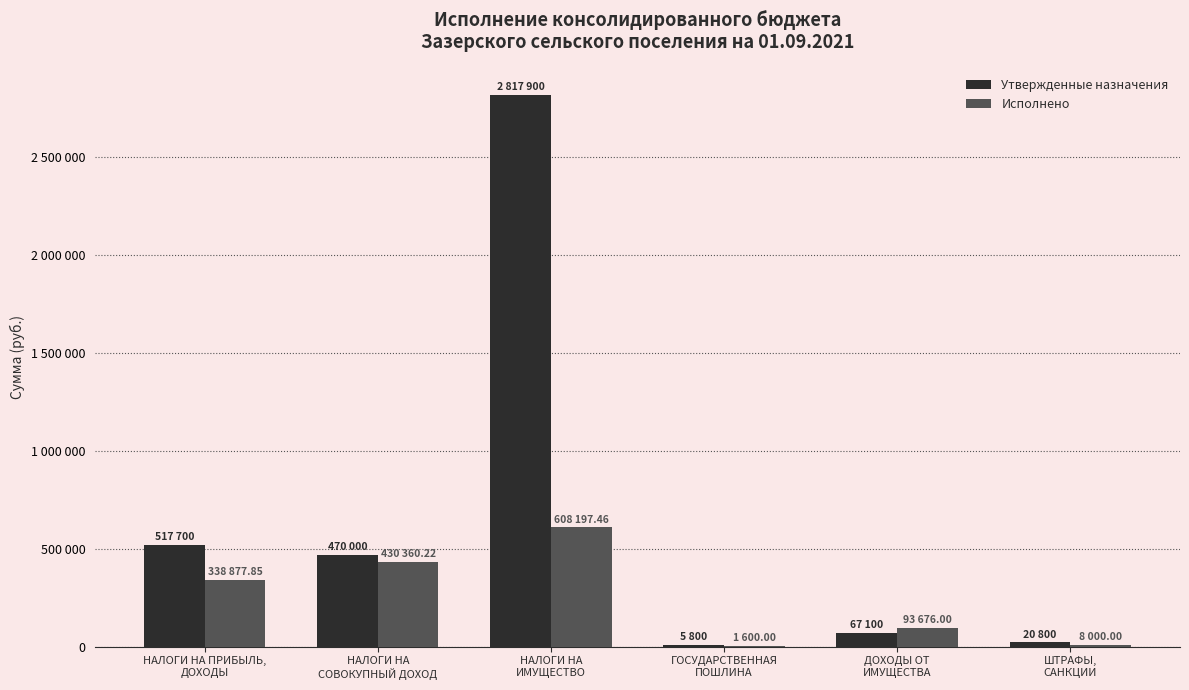

What is the difference between the maximum and second lowest values in the Утвержденные назначения series?

2797100.0